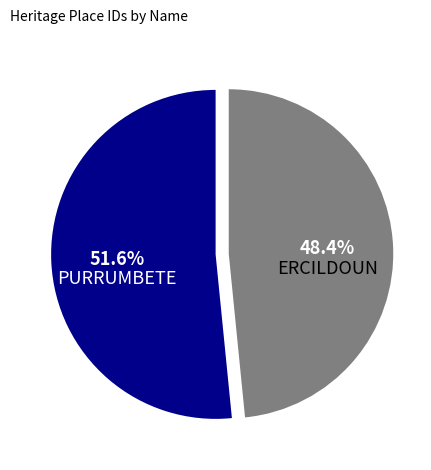

To the nearest percent, what is the combined percentage of ERCILDOUN and PURRUMBETE?

100%